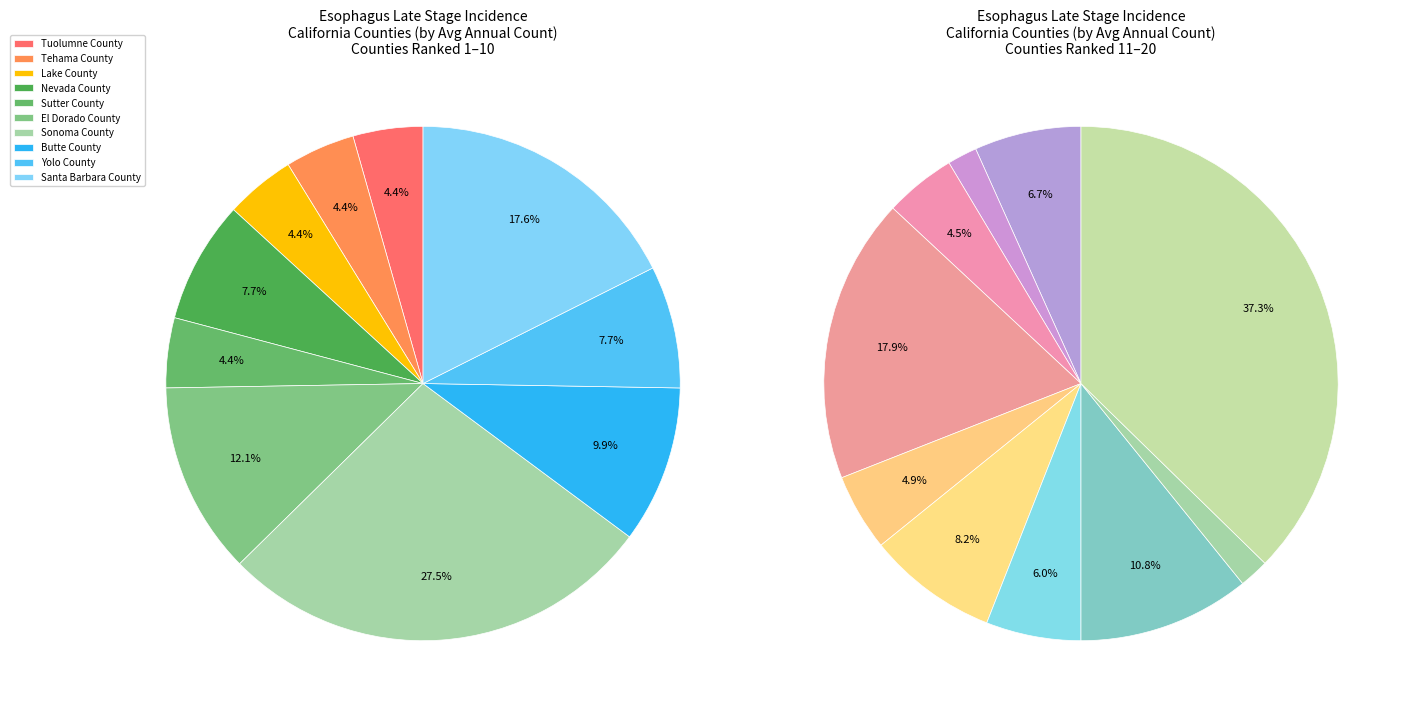

How many slices are in this pie chart?

20